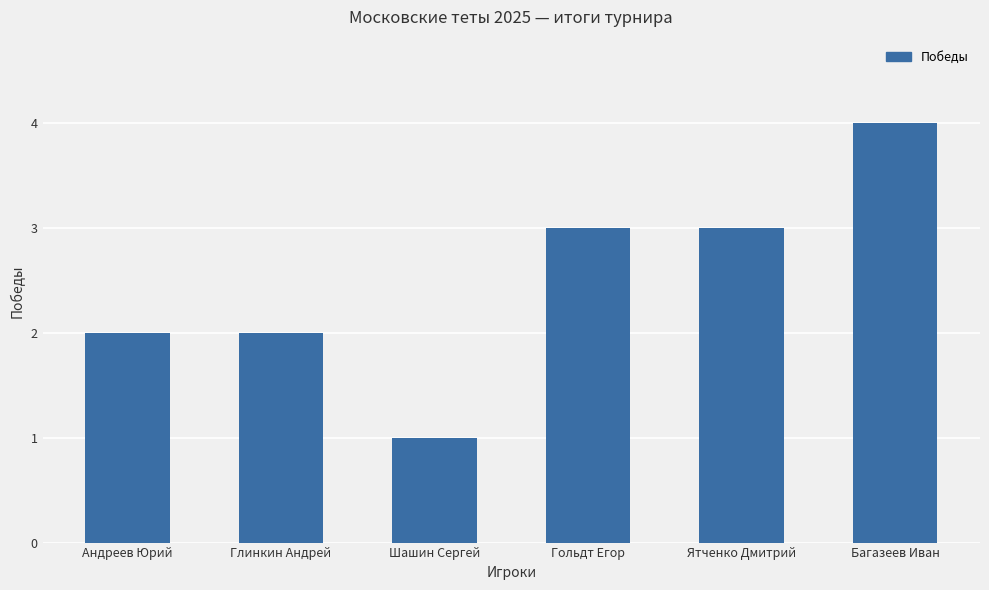

What is the difference between the maximum and minimum values?

3